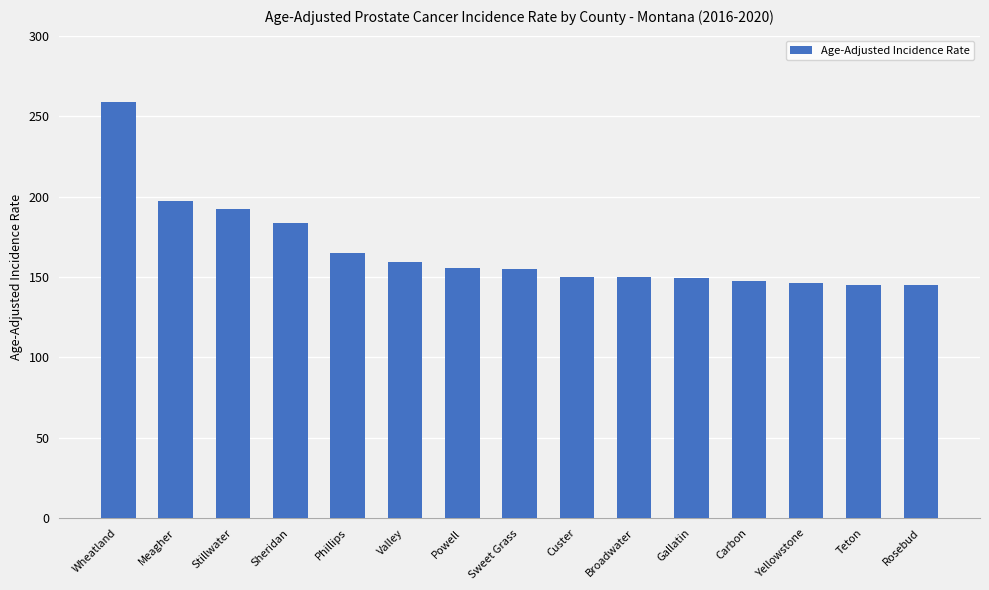

Read the value at Powell.

155.5